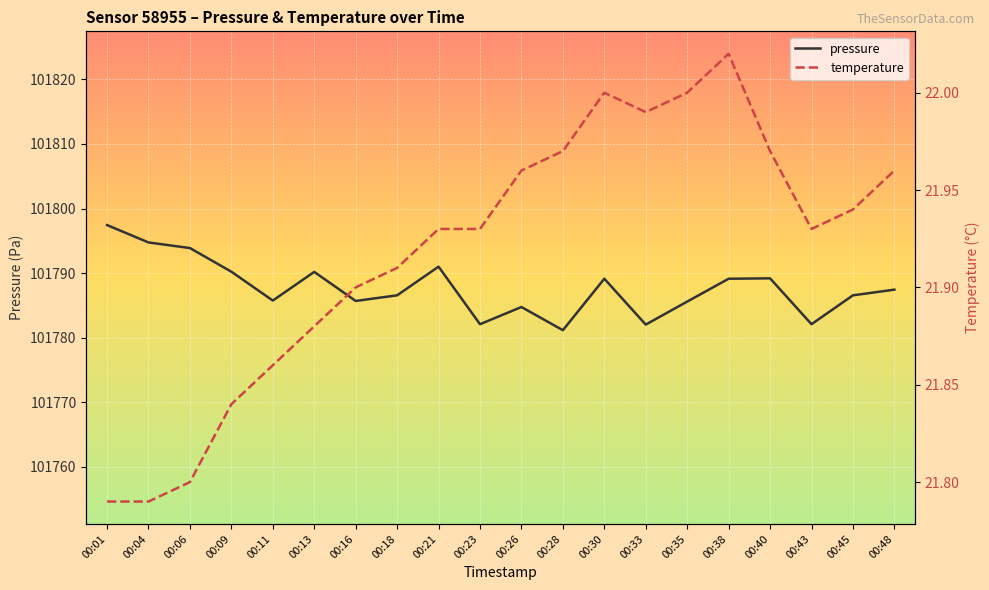

Reading right to left, extract all data points from this chart.

pressure: 101787.4	101786.6	101782.1	101789.2	101789.1	101785.6	101782.0	101789.1	101781.2	101784.8	101782.1	101791.0	101786.6	101785.7	101790.2	101785.8	101790.2	101793.9	101794.8	101797.4
temperature: 22.0	21.9	21.9	22.0	22.0	22.0	22.0	22.0	22.0	22.0	21.9	21.9	21.9	21.9	21.9	21.9	21.8	21.8	21.8	21.8